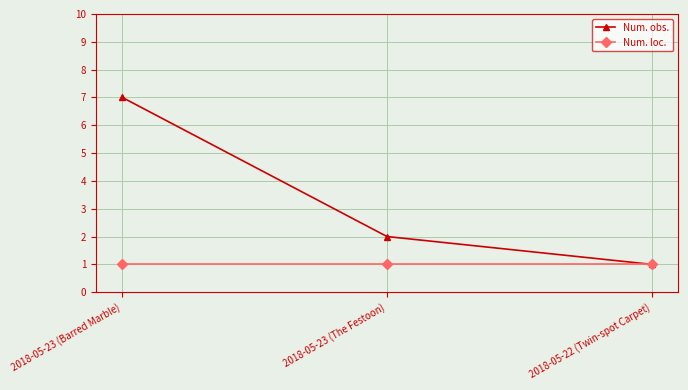

List the series in order of their peak value, highest first.

Num. obs., Num. loc.